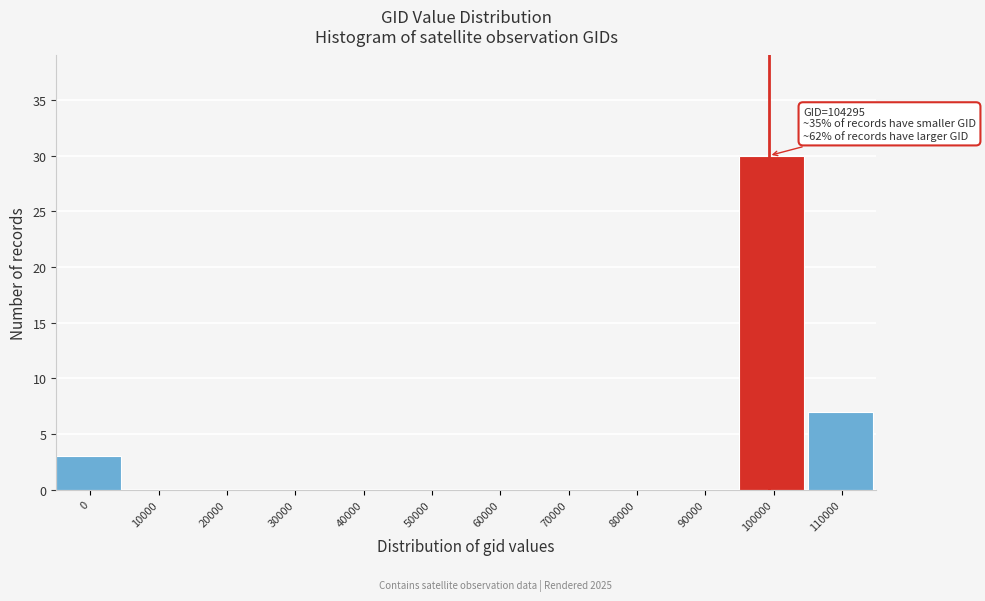

What is the change in value from 50000 to 100000?

+30